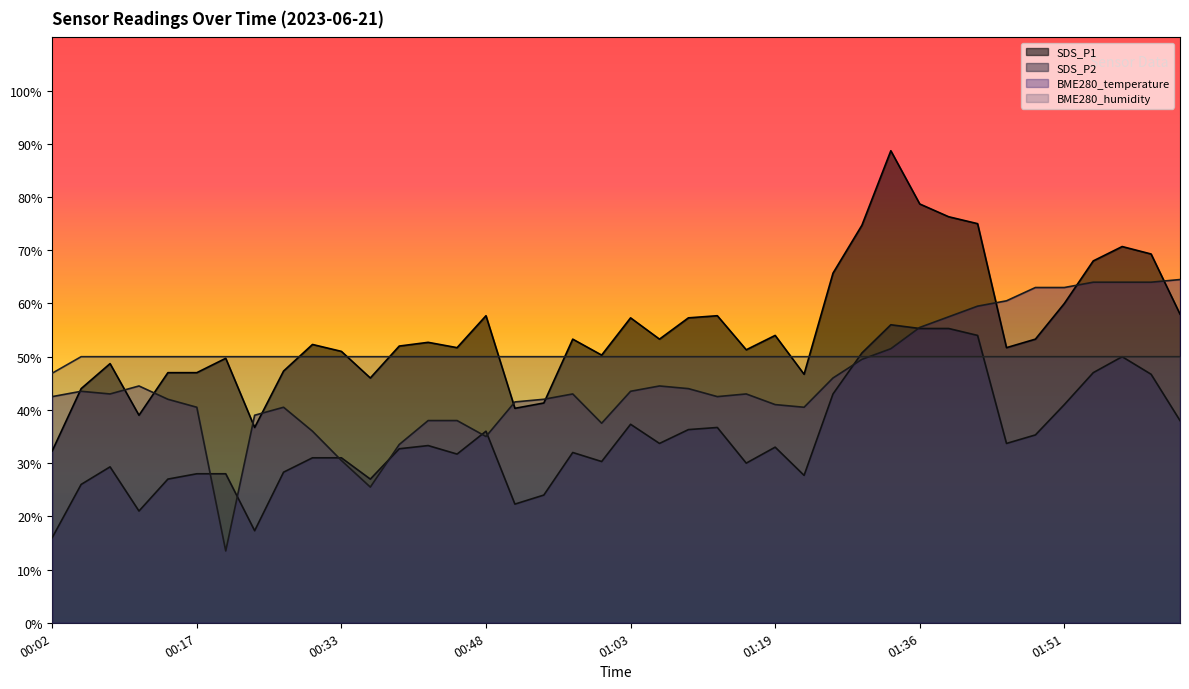

Which has a higher value, 02:04 or 01:30?

01:30